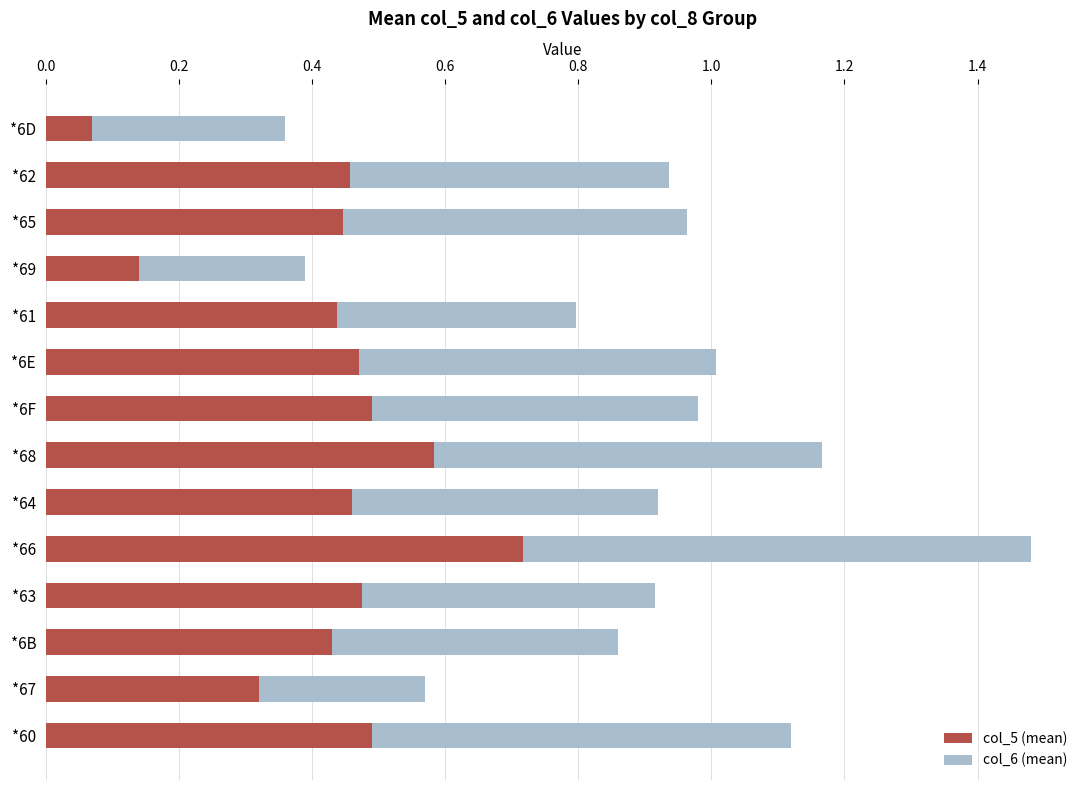

What is the sum of all col_5 (mean) values?

6.0